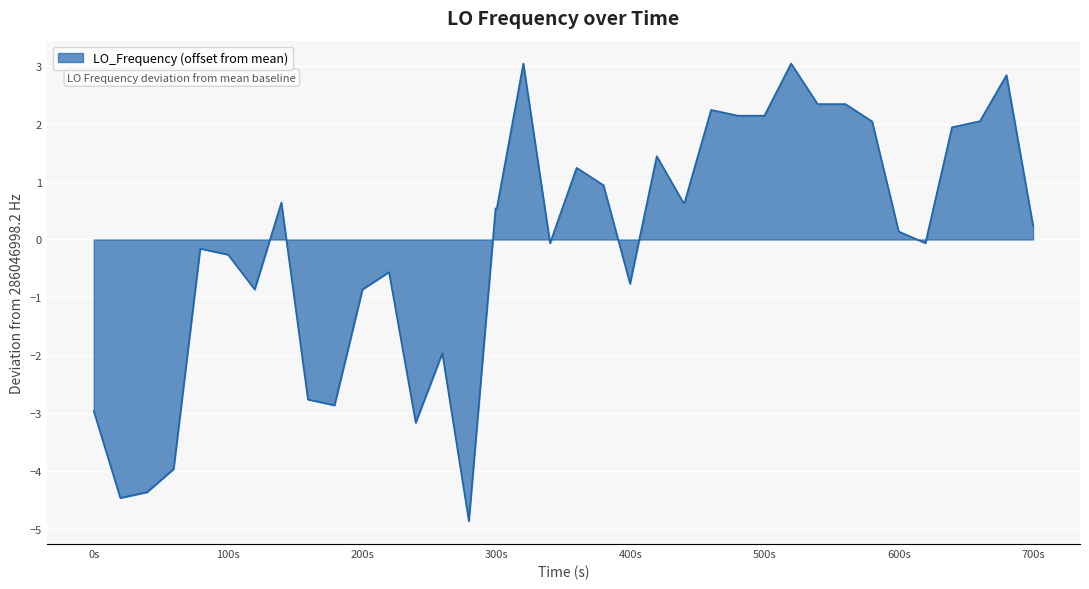

What is the maximum value shown in the chart?

3.0